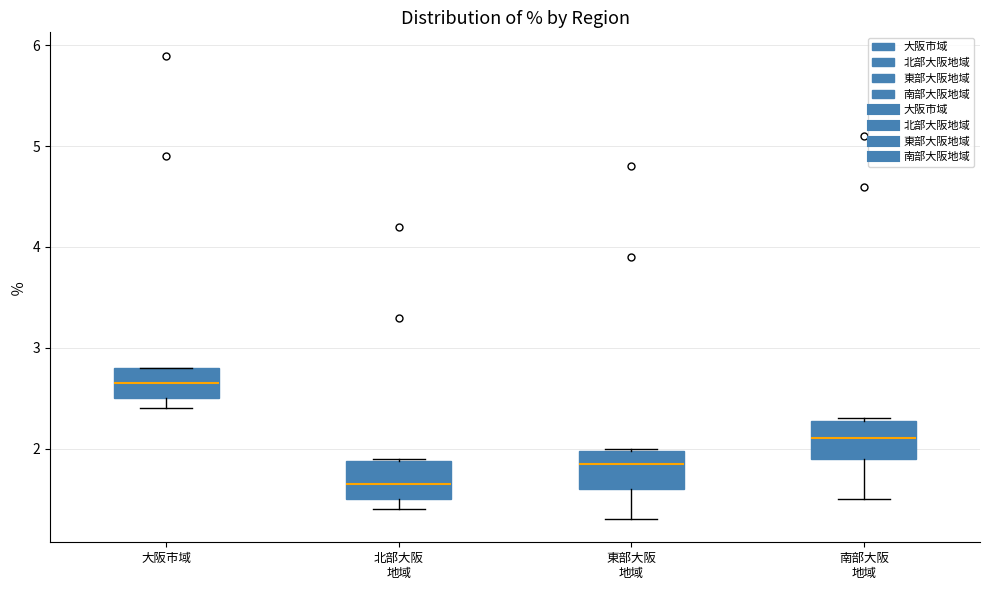

Where does the lower whisker of the box for 北部大阪 地域 end on the y-axis? The values are not printed on the chart, so give them approximately, as read against the axis.

1.4